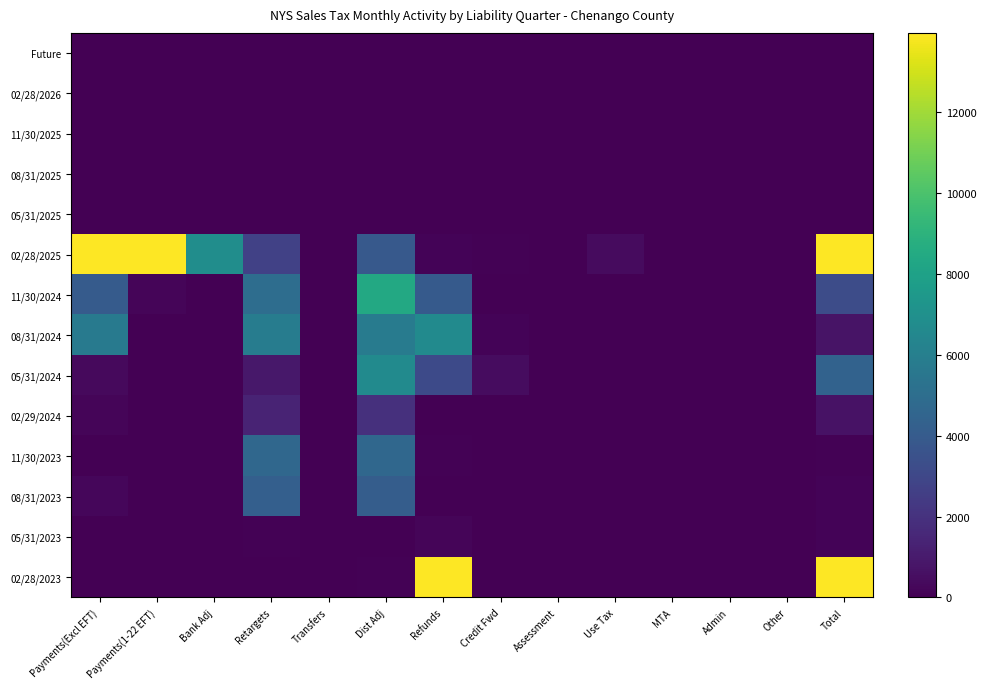

What is the total value across all series at Assessment?

10.1